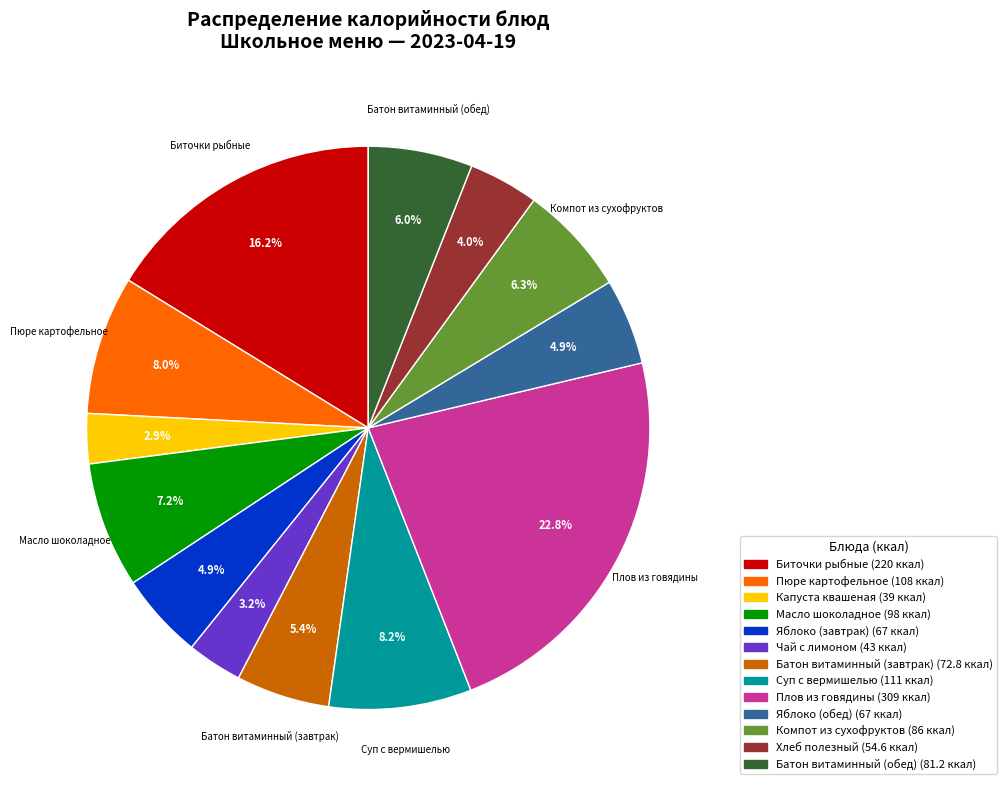

Does any single category account for the majority?

No